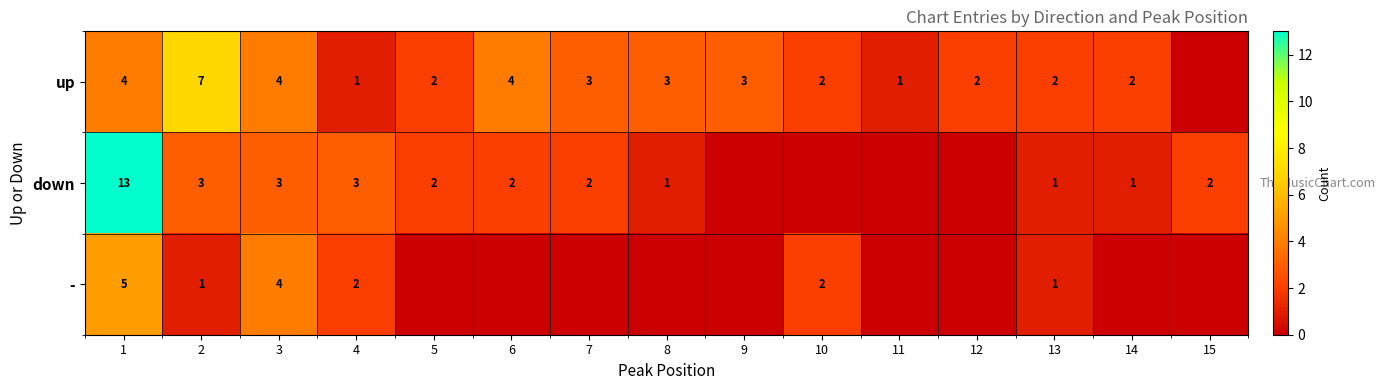

The down series shows 2 at 15. True or false?

True